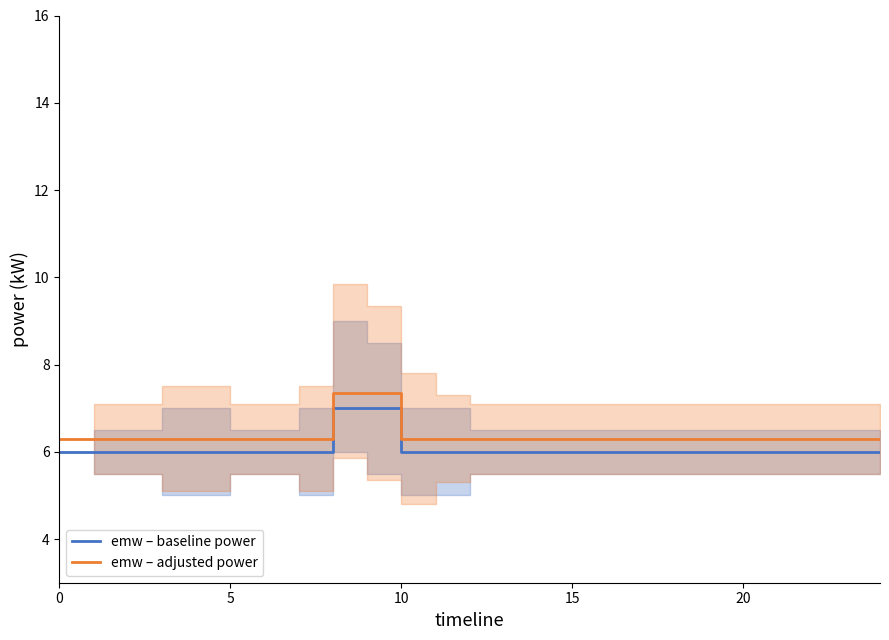

Does the chart display data point markers on the line(s)?

No